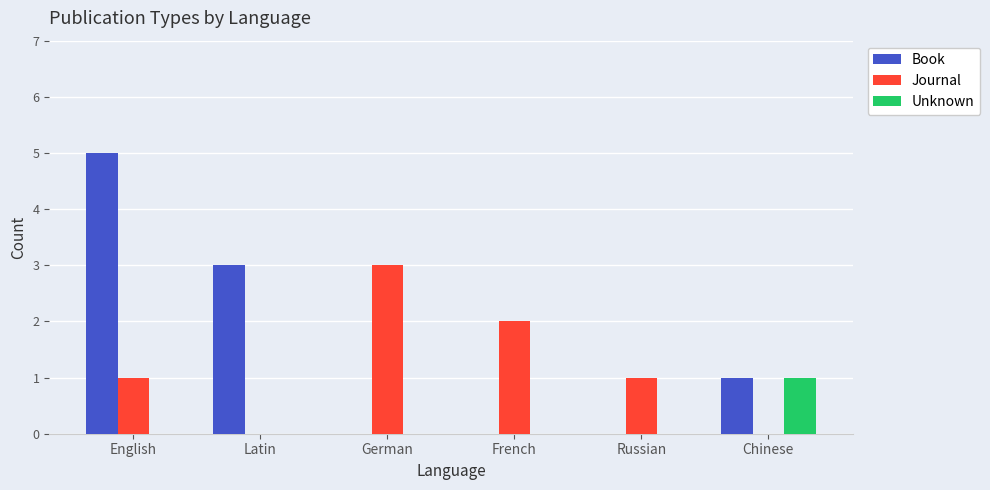

What is the difference between the Book values at English and Chinese?

4